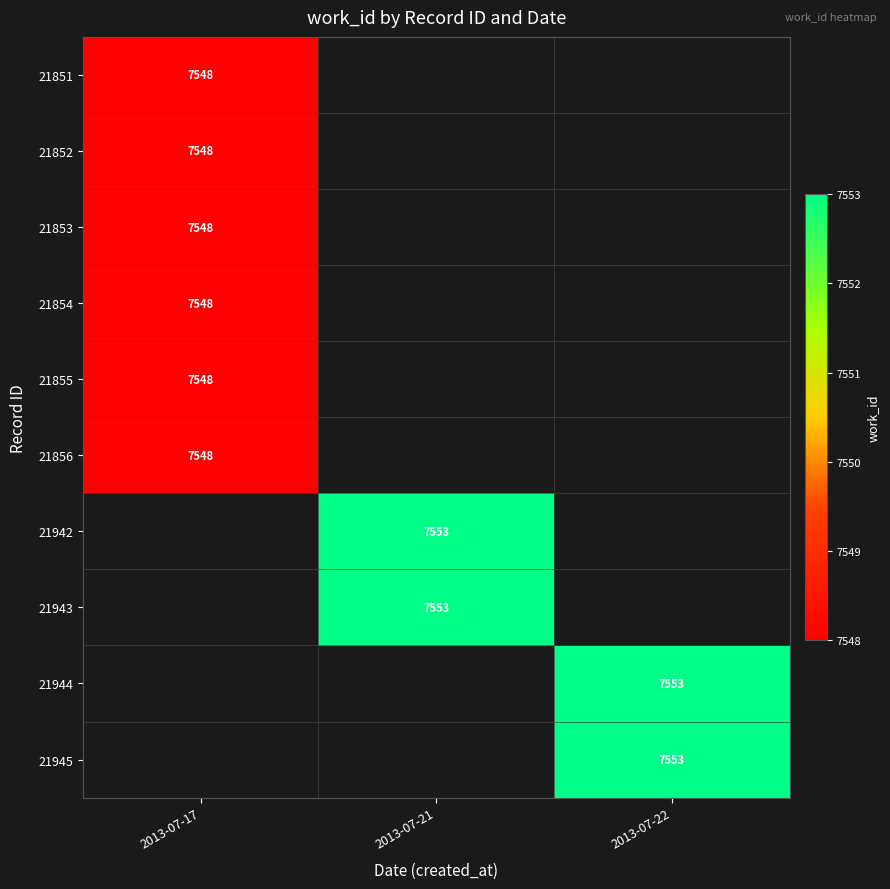

How many data points does each series have?

3